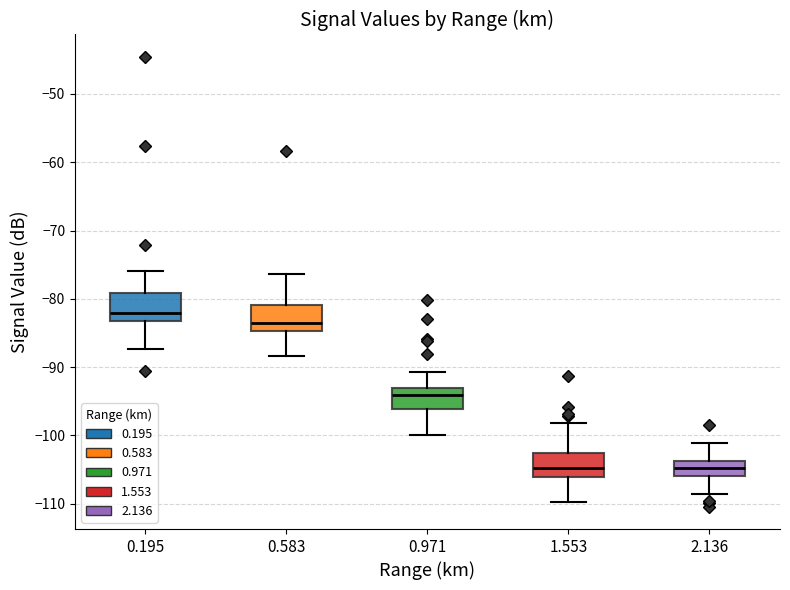

Reading left to right, read every box against the y-axis: the position of its median line, the range the box covers, and the ends of its whiskers. The values are not printed on the chart, so give them approximately, as read against the axis.

0.195: median -82, box -83 to -79, whiskers -87 to -76
0.583: median -83, box -85 to -81, whiskers -88 to -76
0.971: median -94, box -96 to -93, whiskers -100 to -91
1.553: median -105, box -106 to -103, whiskers -110 to -98
2.136: median -105, box -106 to -104, whiskers -108 to -101